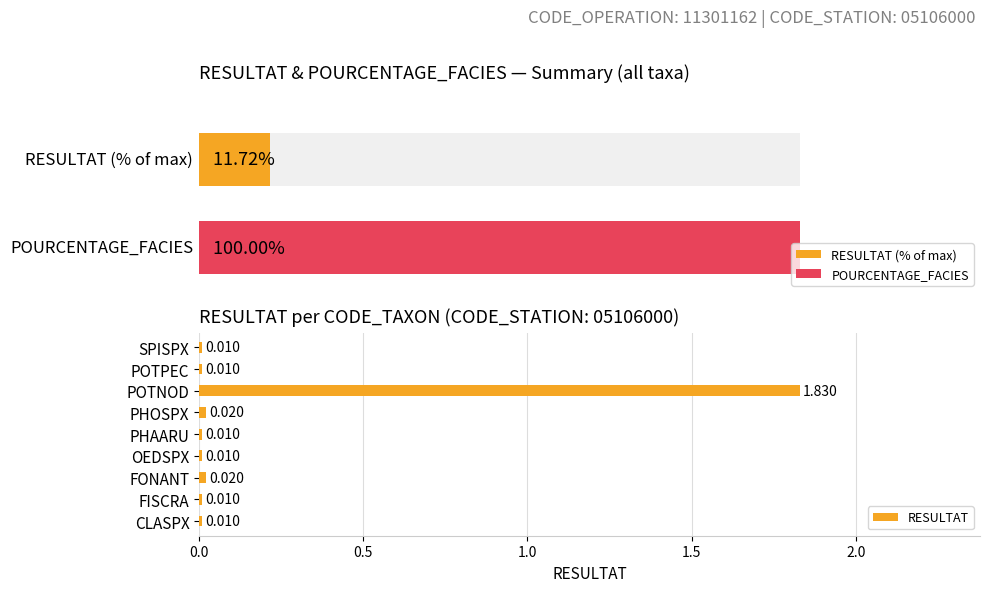

Is it true that the value at POTPEC is 0.0?

False